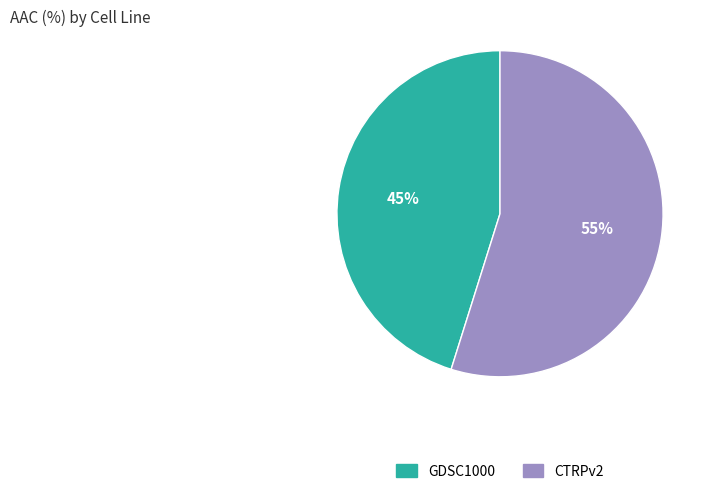

Is the sum of CTRPv2 and GDSC1000 greater than half?

Yes